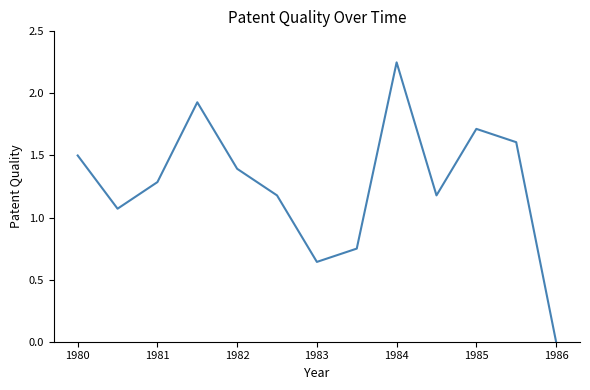

Does the chart display data point markers on the line(s)?

No